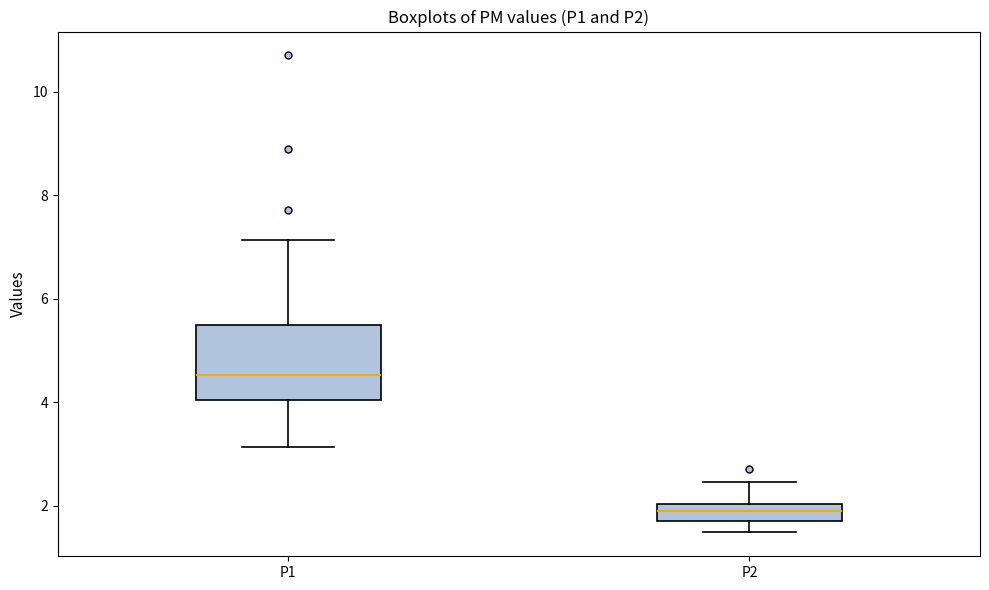

Comparing the boxes themselves (not the whiskers), which one is the tallest?

P1